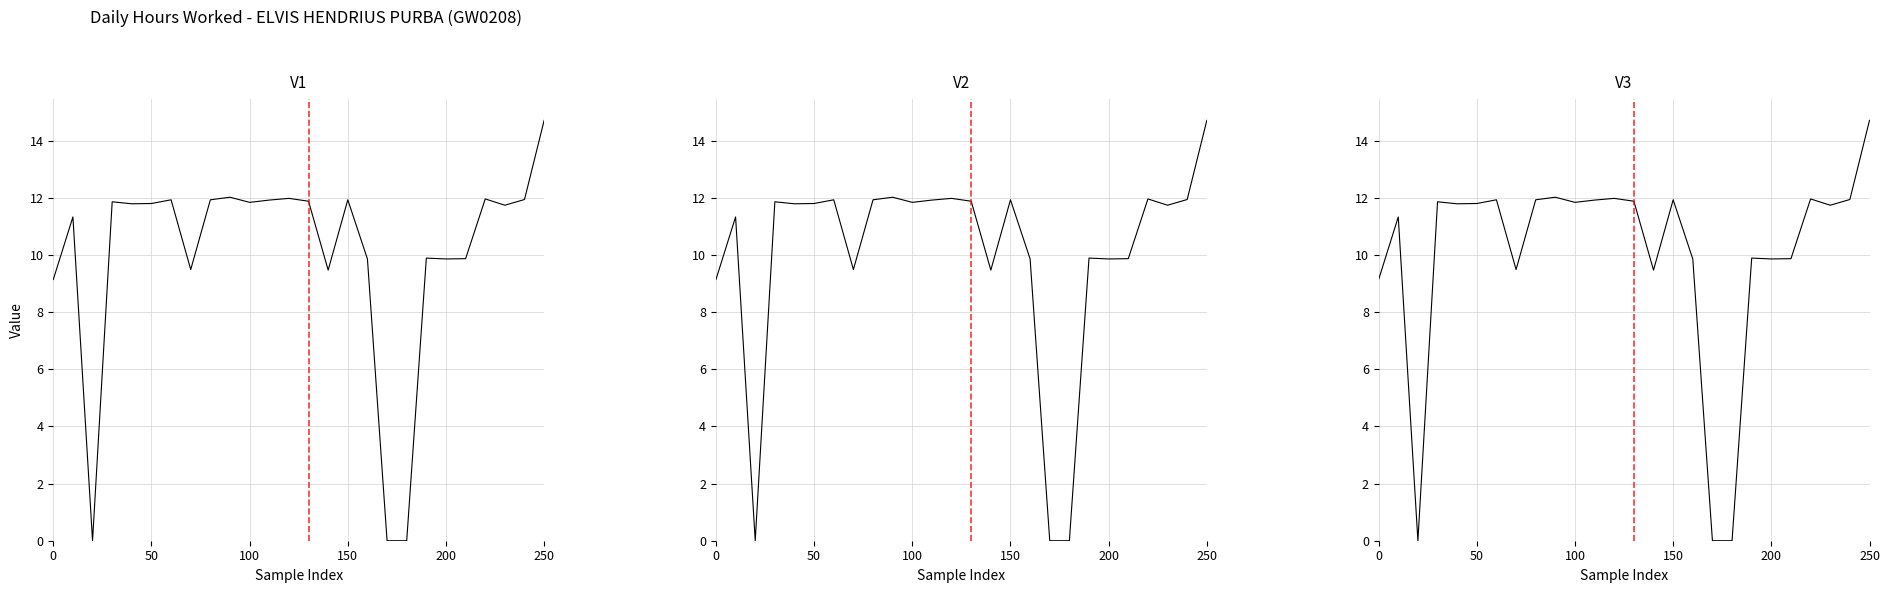

Approximately how many times larger is the value at 6 compared to 200?

1.0